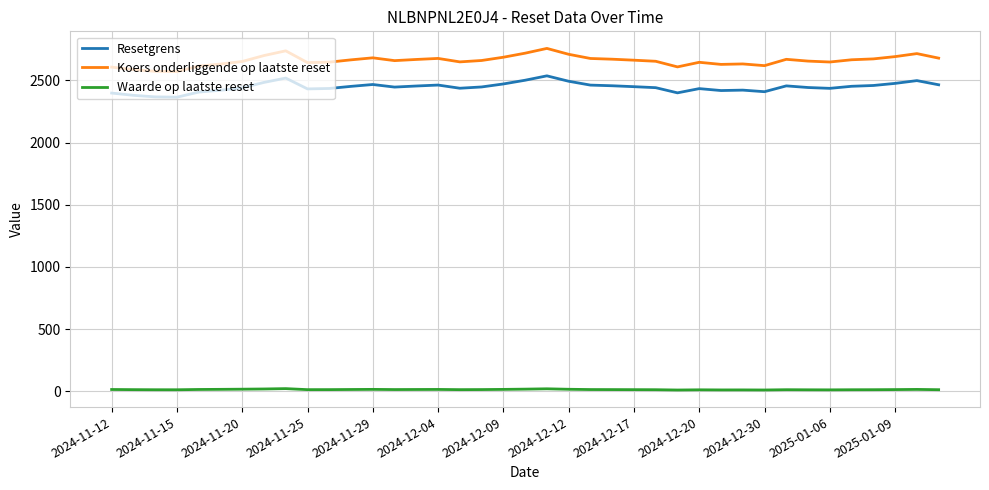

Does the chart display data point markers on the line(s)?

No